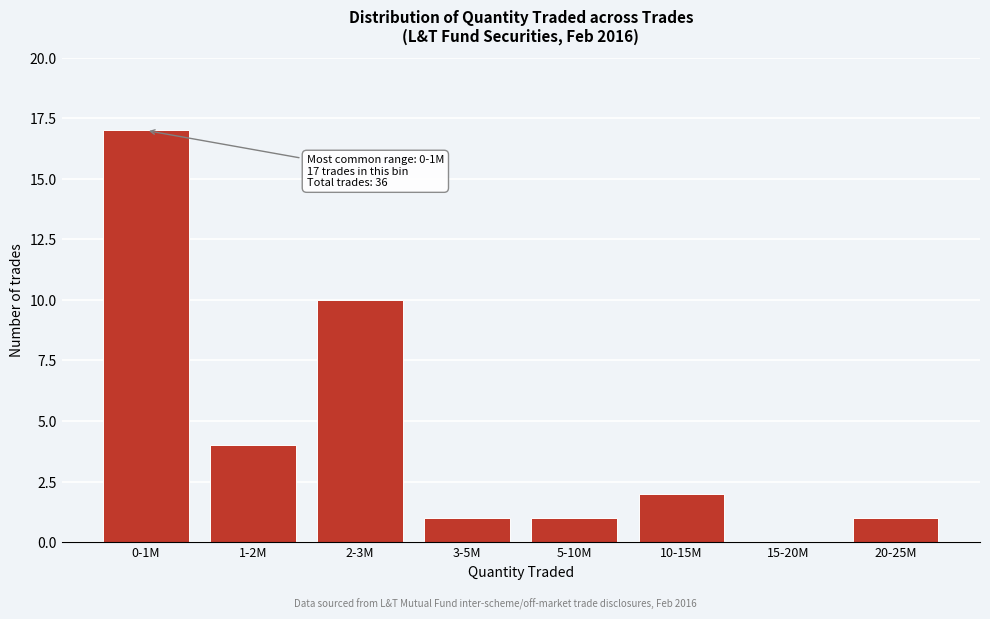

Reading right to left, list all the values displayed in this chart.

20-25M=1	15-20M=0	10-15M=2	5-10M=1	3-5M=1	2-3M=10	1-2M=4	0-1M=17